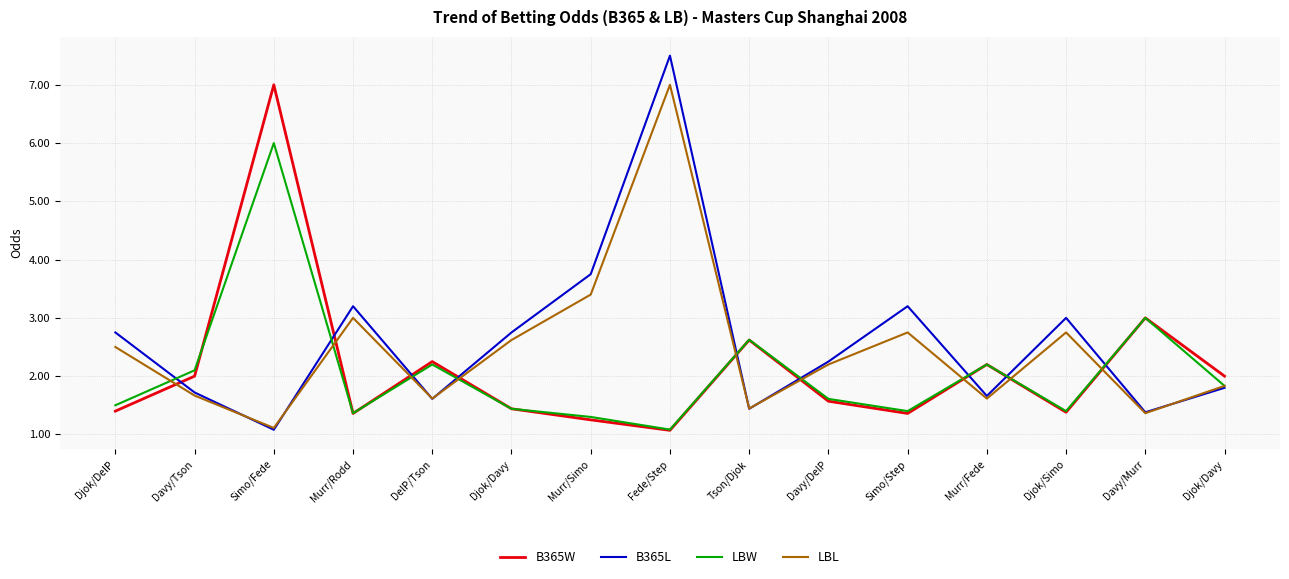

At which label is LBL closest to 4?

Murr/Simo